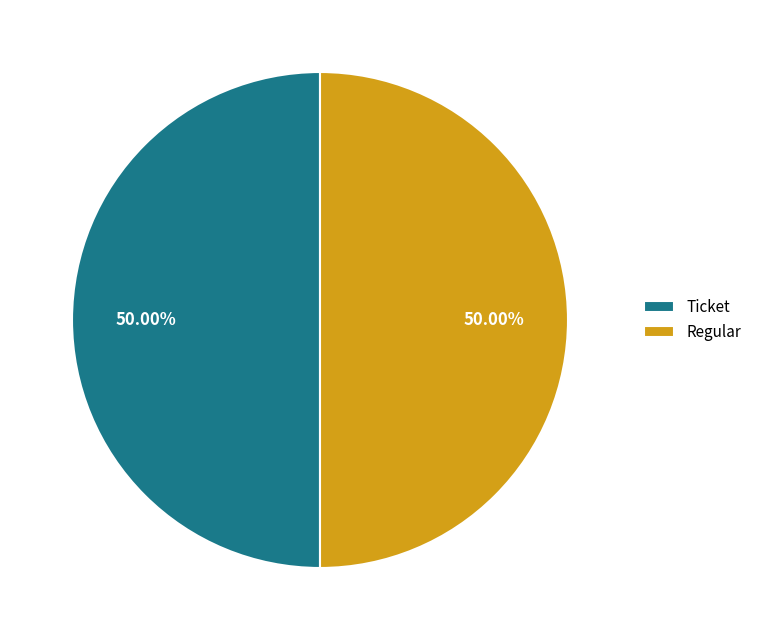

How many slices are in this pie chart?

2